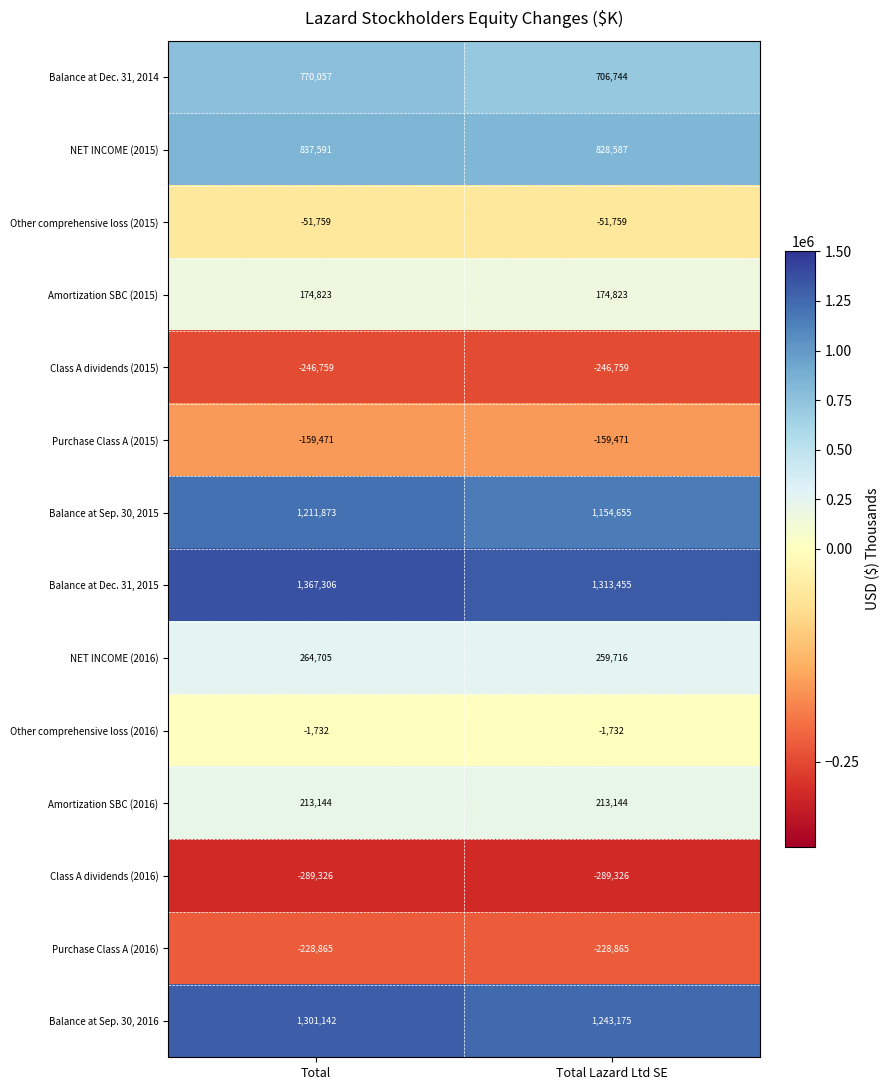

At Total Lazard Ltd SE, list the series in order from largest to smallest.

Balance at Dec. 31, 2015, Balance at Sep. 30, 2016, Balance at Sep. 30, 2015, NET INCOME (2015), Balance at Dec. 31, 2014, NET INCOME (2016), Amortization SBC (2016), Amortization SBC (2015), Other comprehensive loss (2016), Other comprehensive loss (2015), Purchase Class A (2015), Purchase Class A (2016), Class A dividends (2015), Class A dividends (2016)